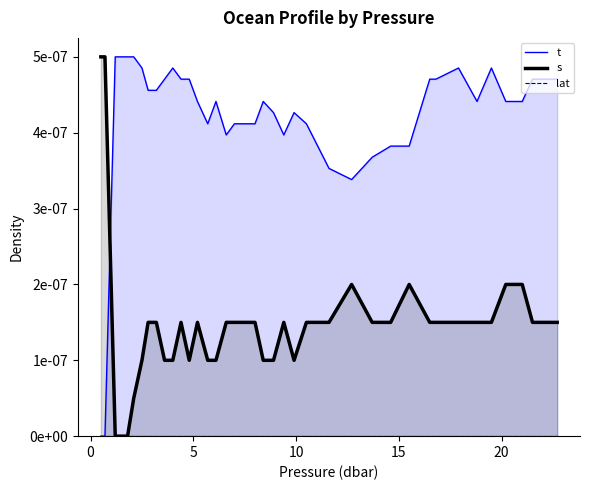

Which series has the largest range (max minus min)?

t